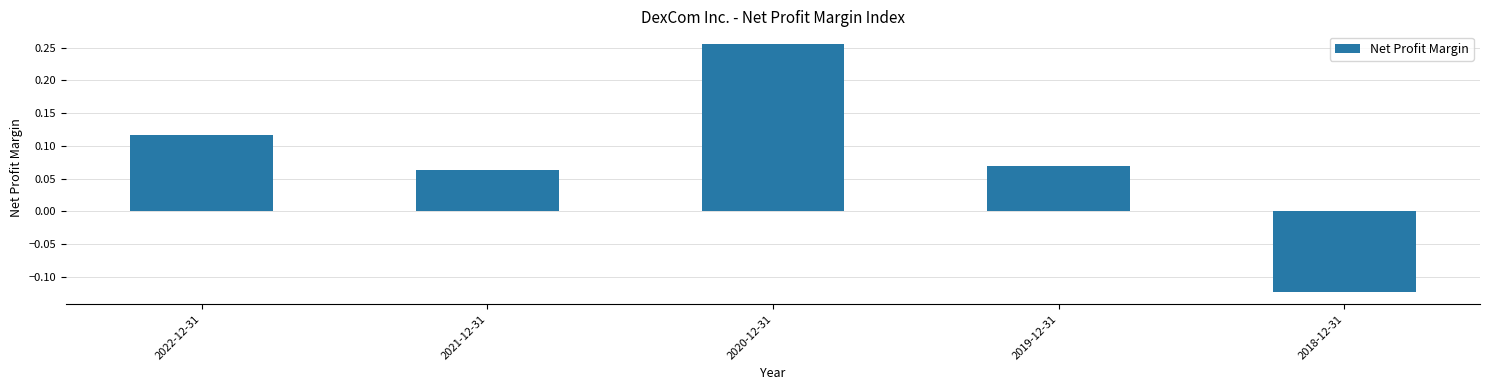

Is it true that the value at 2020-12-31 is 0.1?

False